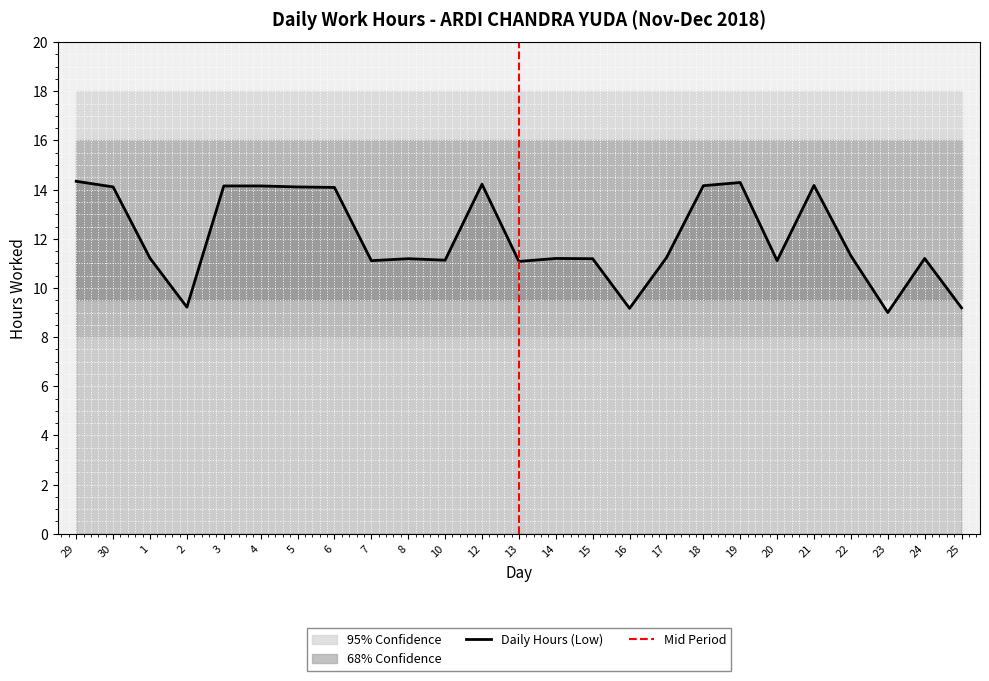

What is the label of the 25th point from the left?

25